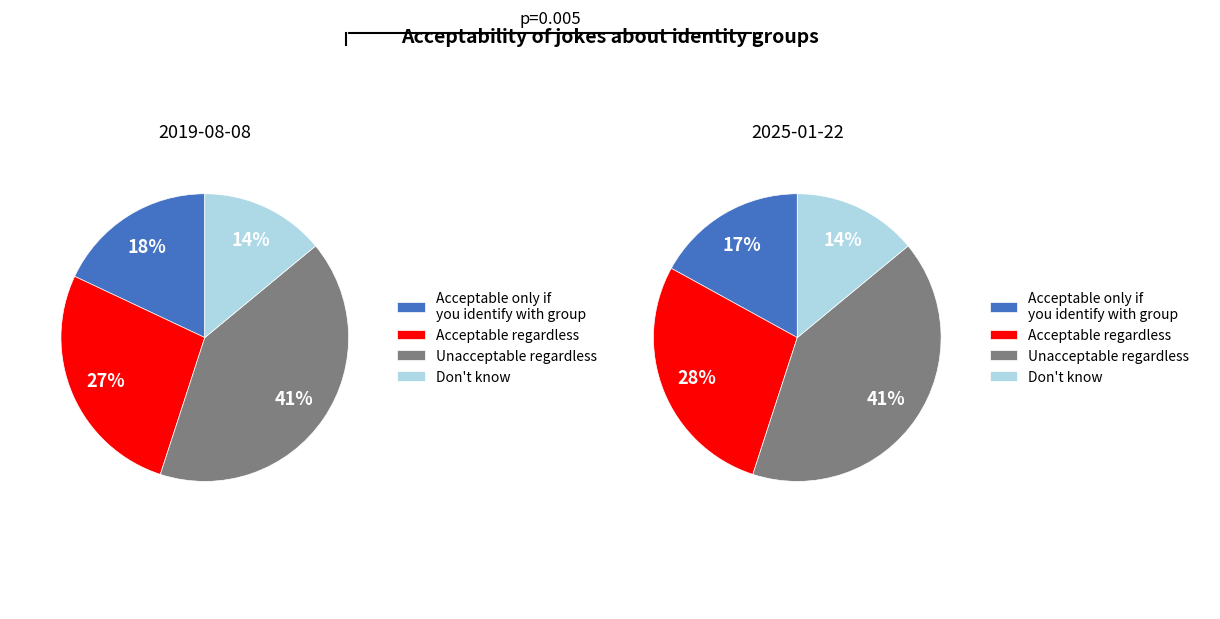

To the nearest percent, what percentage of the pie is Don't know?

14%